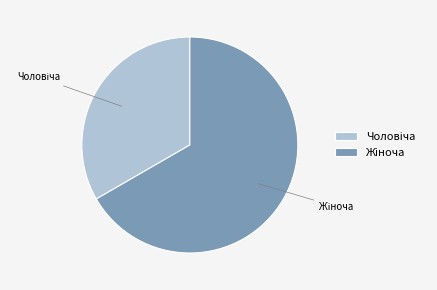

Is there a majority slice in this chart?

Yes